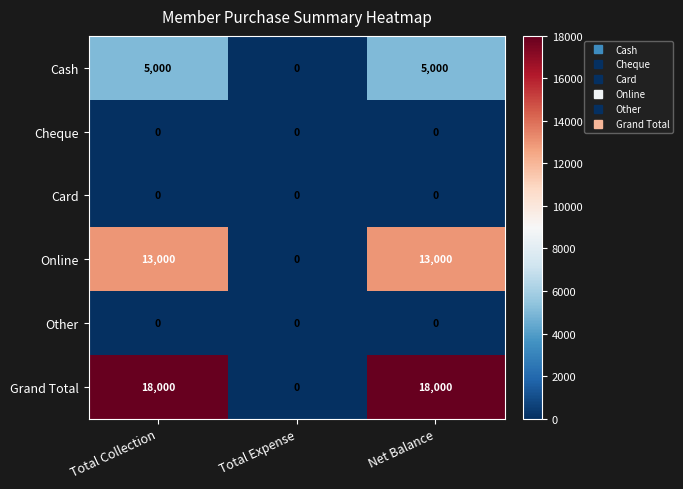

Which series has the largest range (max minus min)?

Grand Total